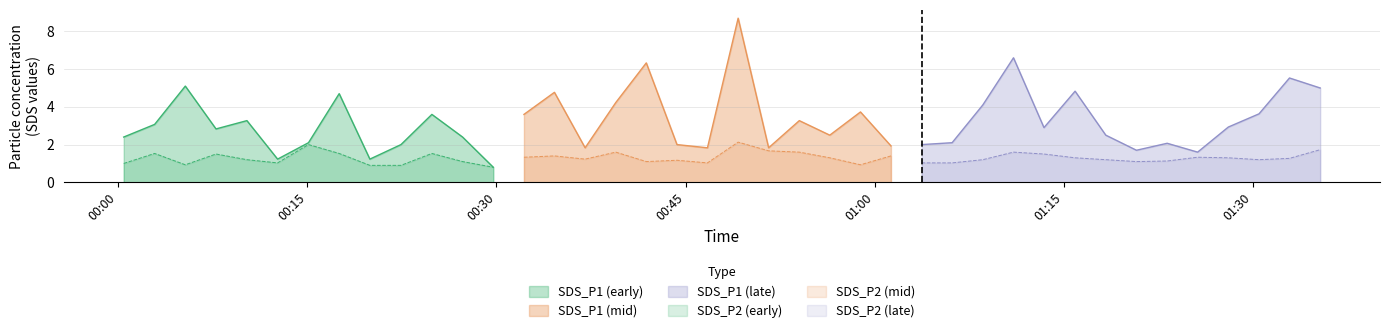

What is the total value across all series at 0?

3.4